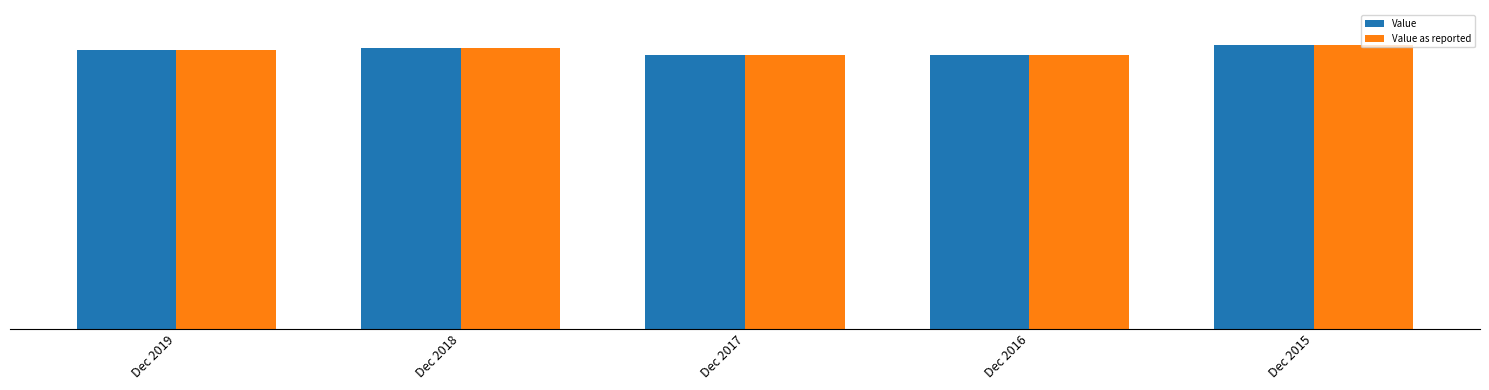

Rank the series by their maximum value, from highest to lowest.

Value, Value as reported